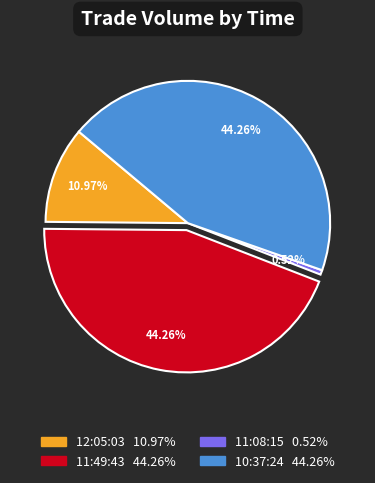

How many slices are in this pie chart?

4